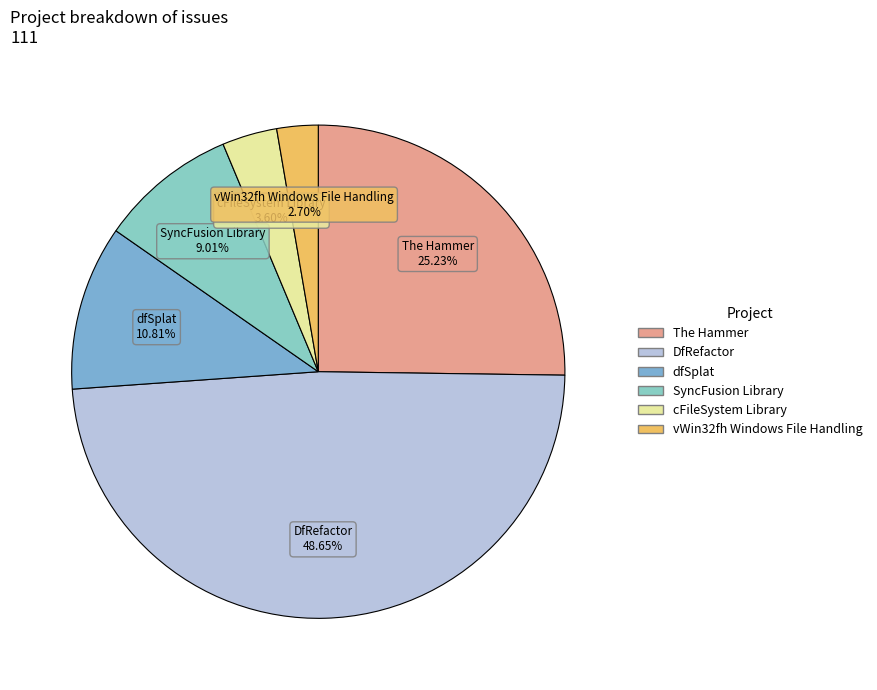

Between dfSplat and vWin32fh Windows File Handling, which is larger?

dfSplat